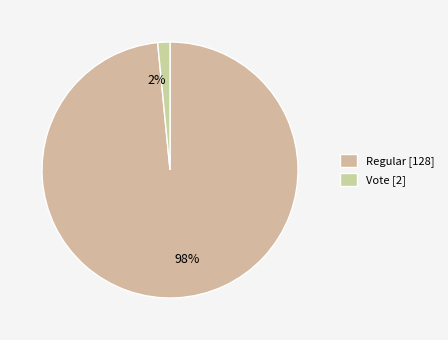

The Vote slice represents 2% of the pie. True or false?

True